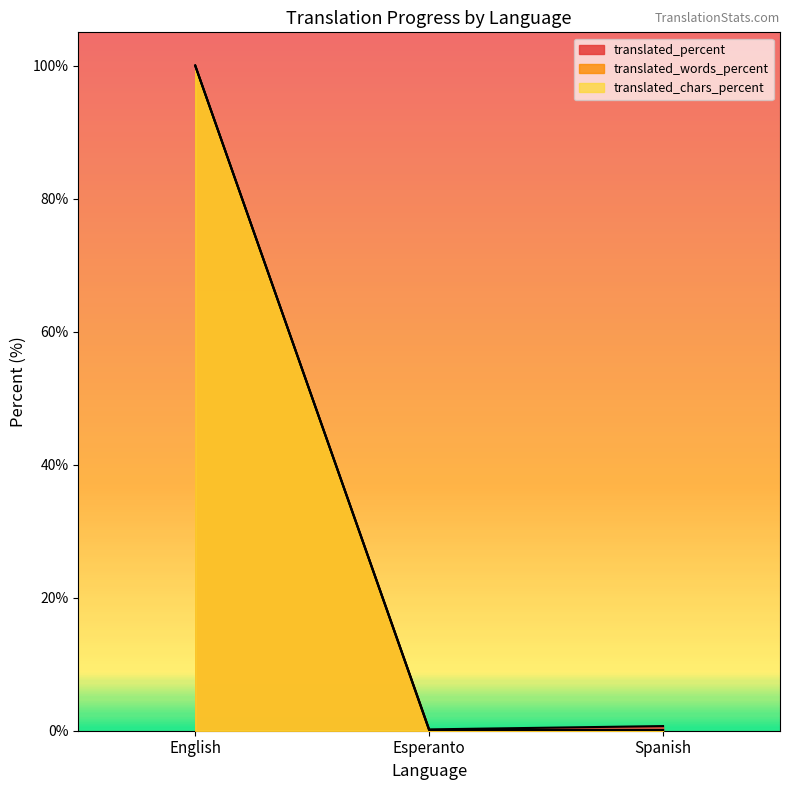

How many data points does each series have?

3